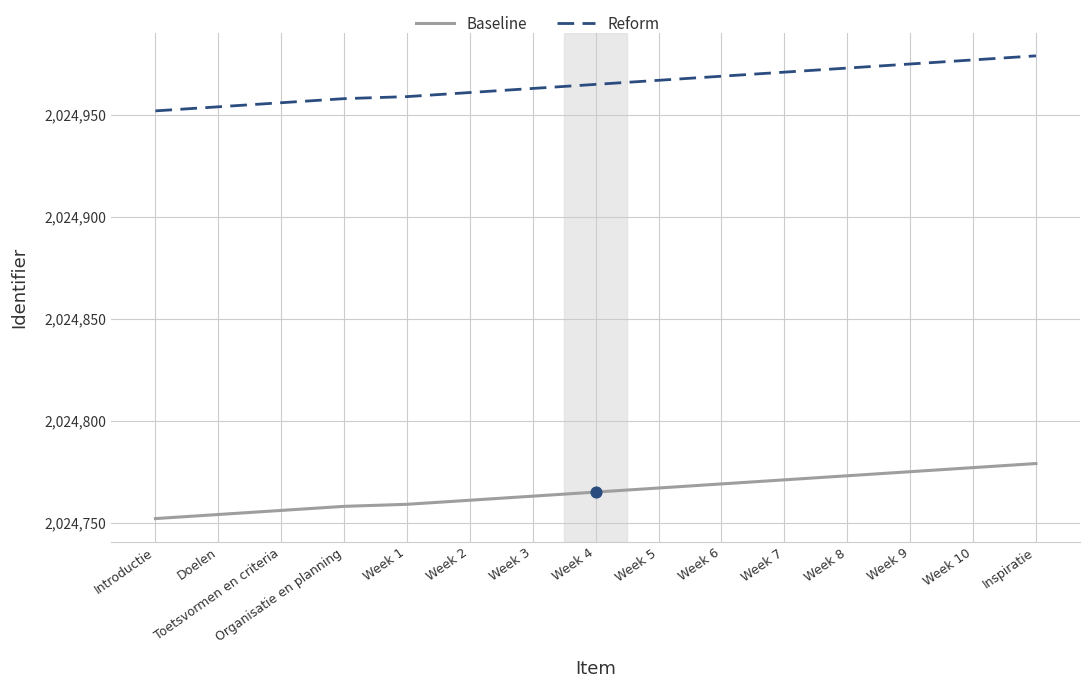

What is the total value across all series at Week 5?

4049734